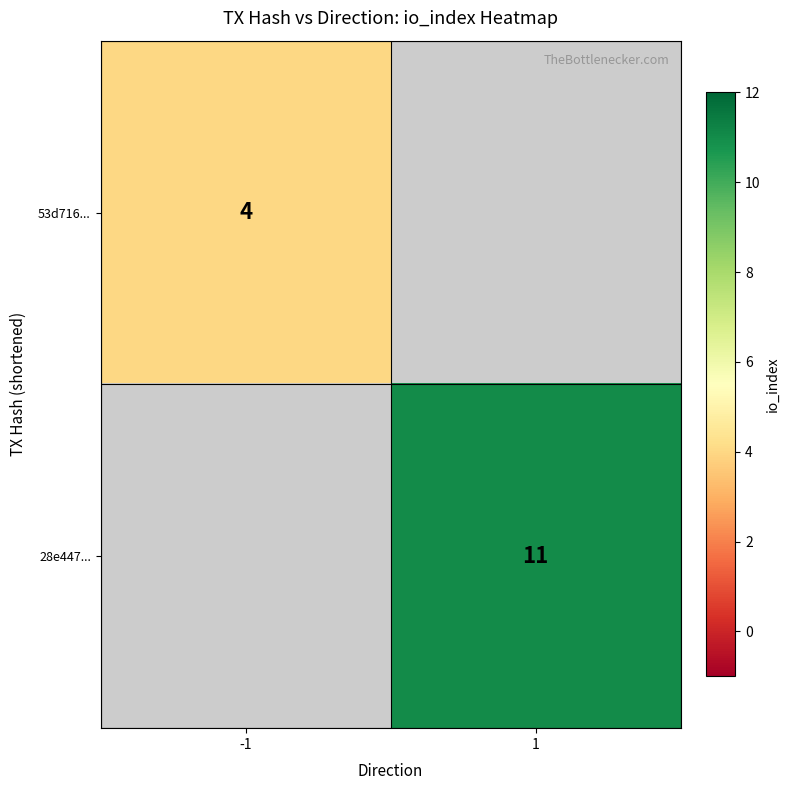

True or false: 28e447... has a value of 16 at 1.

False